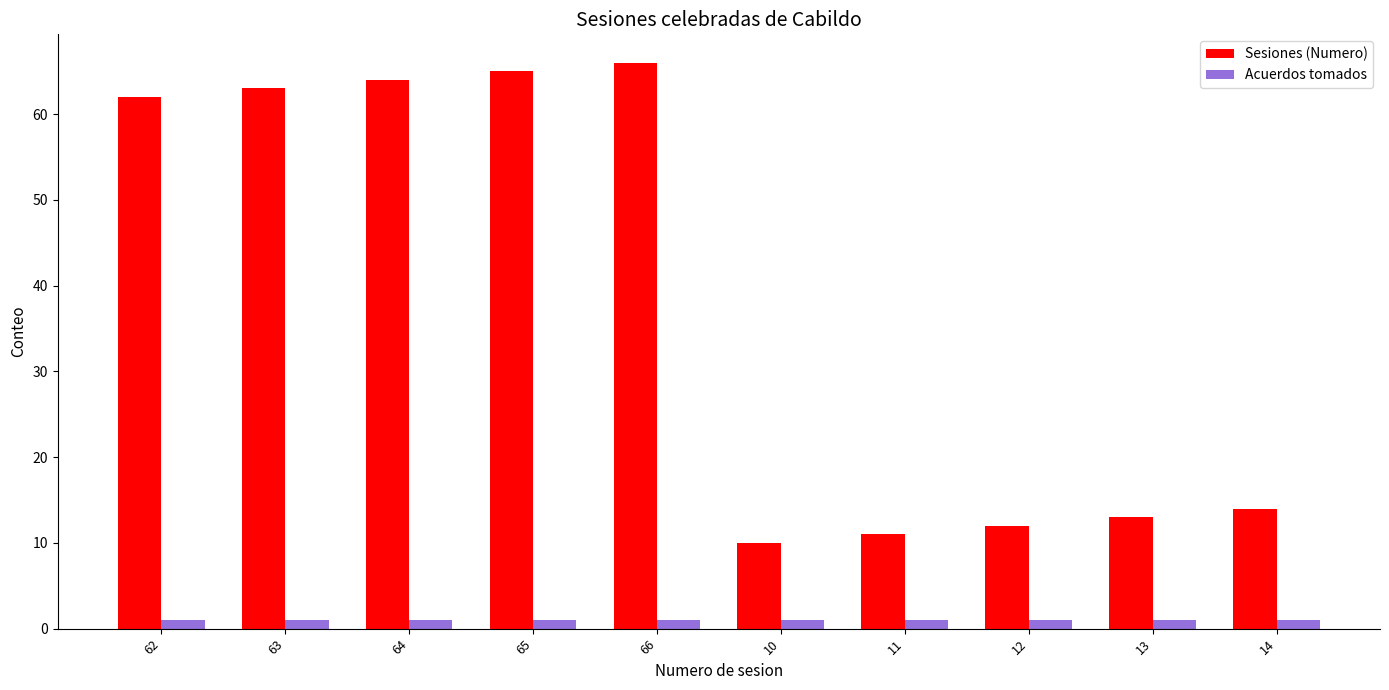

The Sesiones (Numero) series shows 12 at 12. True or false?

True